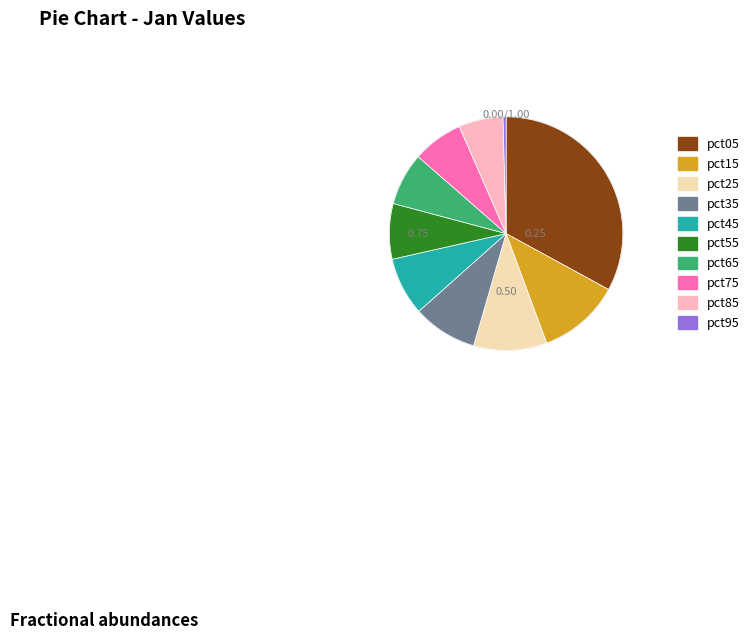

Is pct05 the majority of the pie?

No